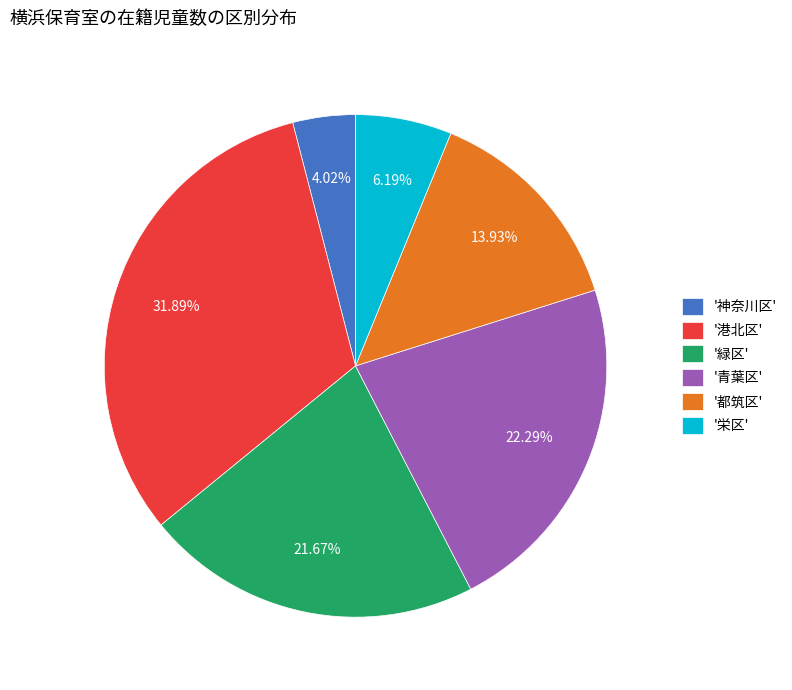

Combined, do '青葉区' and '港北区' account for over 50%?

Yes